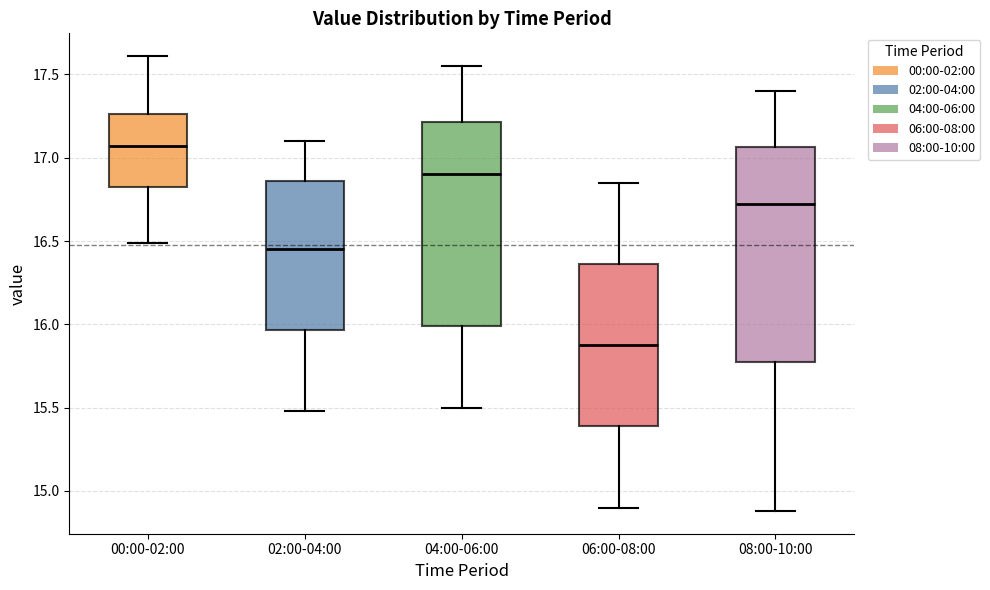

Reading left to right, read every box against the y-axis: the position of its median line, the range the box covers, and the ends of its whiskers. The values are not printed on the chart, so give them approximately, as read against the axis.

00:00-02:00: median 17.05, box 16.80 to 17.25, whiskers 16.50 to 17.60
02:00-04:00: median 16.45, box 15.95 to 16.85, whiskers 15.50 to 17.10
04:00-06:00: median 16.90, box 16.00 to 17.20, whiskers 15.50 to 17.55
06:00-08:00: median 15.90, box 15.40 to 16.35, whiskers 14.90 to 16.85
08:00-10:00: median 16.75, box 15.80 to 17.05, whiskers 14.90 to 17.40